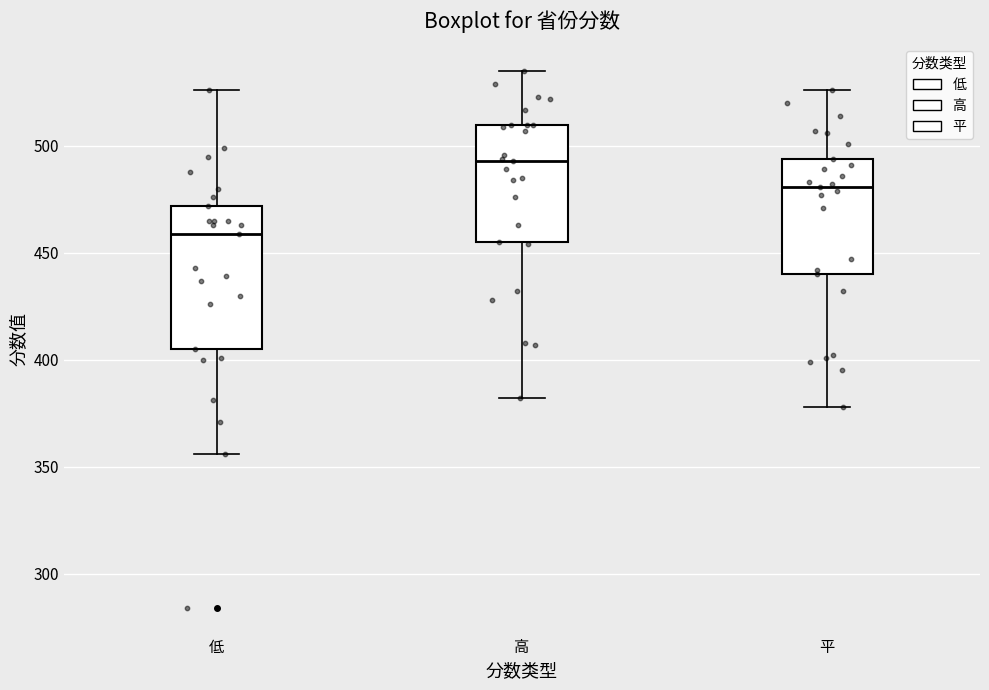

Which box is the tallest, from its lower edge to its upper edge?

低